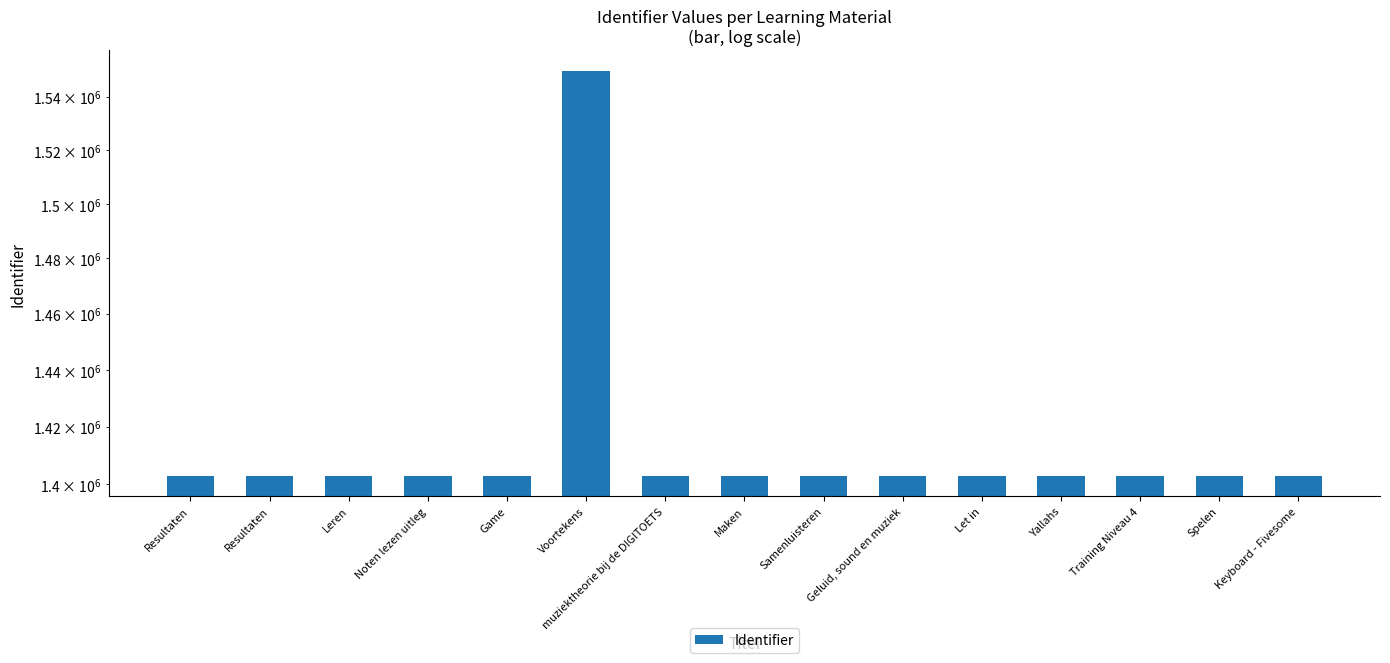

How many bars are there in total?

15